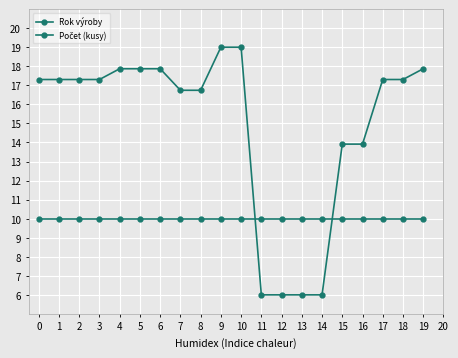

Does the chart have visible grid lines?

Yes